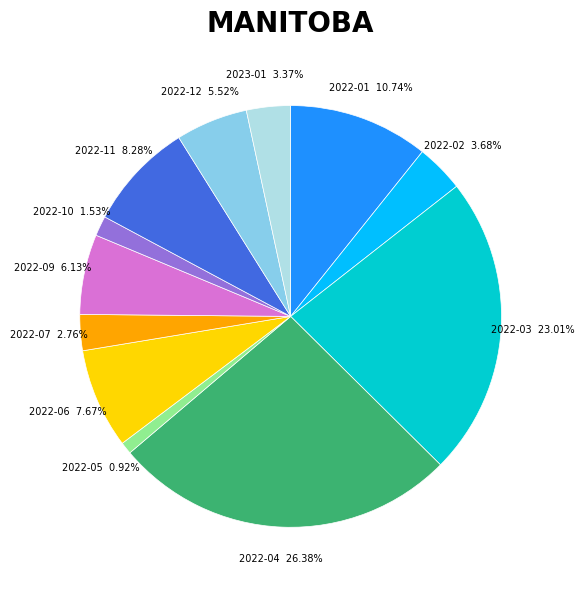

How many slices are in this pie chart?

12